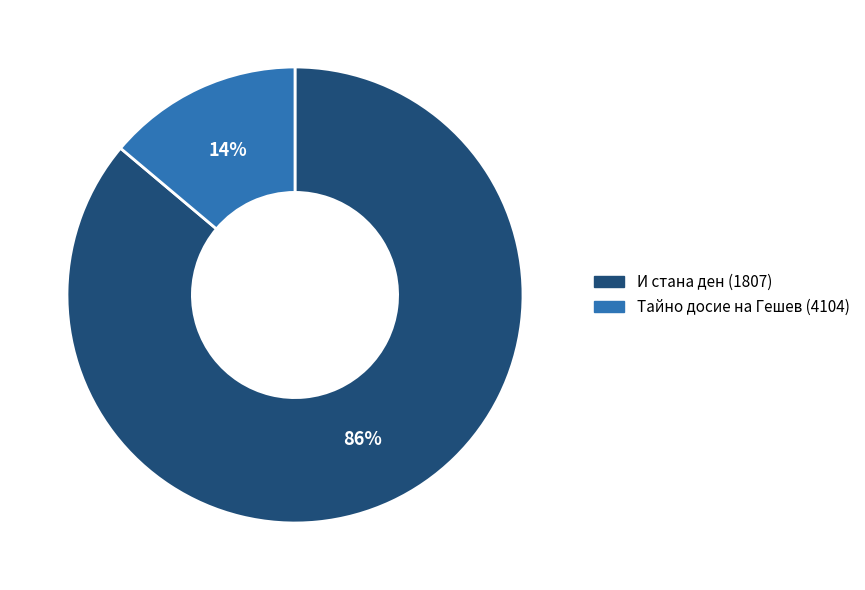

Which has a higher value, И стана ден (1807) or Тайно досие на Гешев (4104)?

И стана ден (1807)